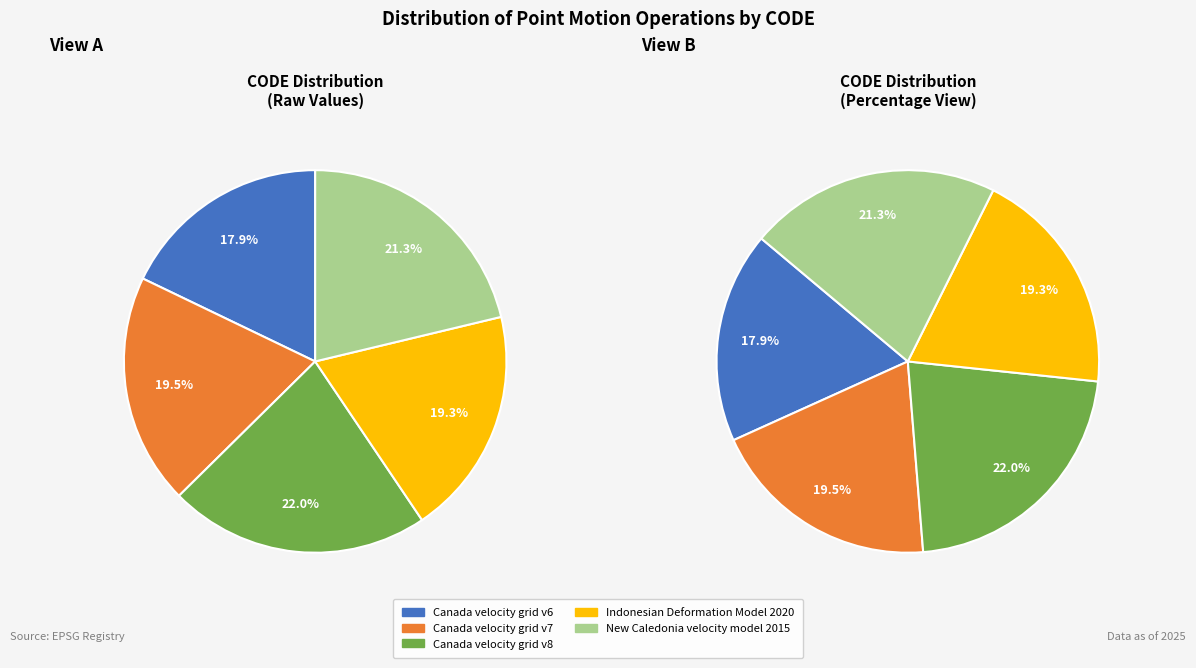

How many slices are in this pie chart?

5